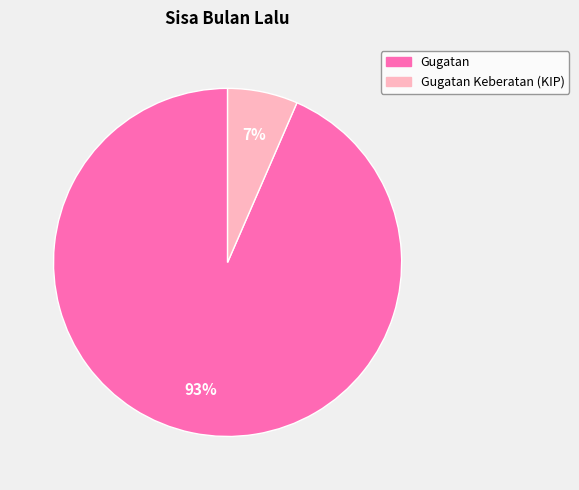

Is there any slice that represents more than half of the pie?

Yes